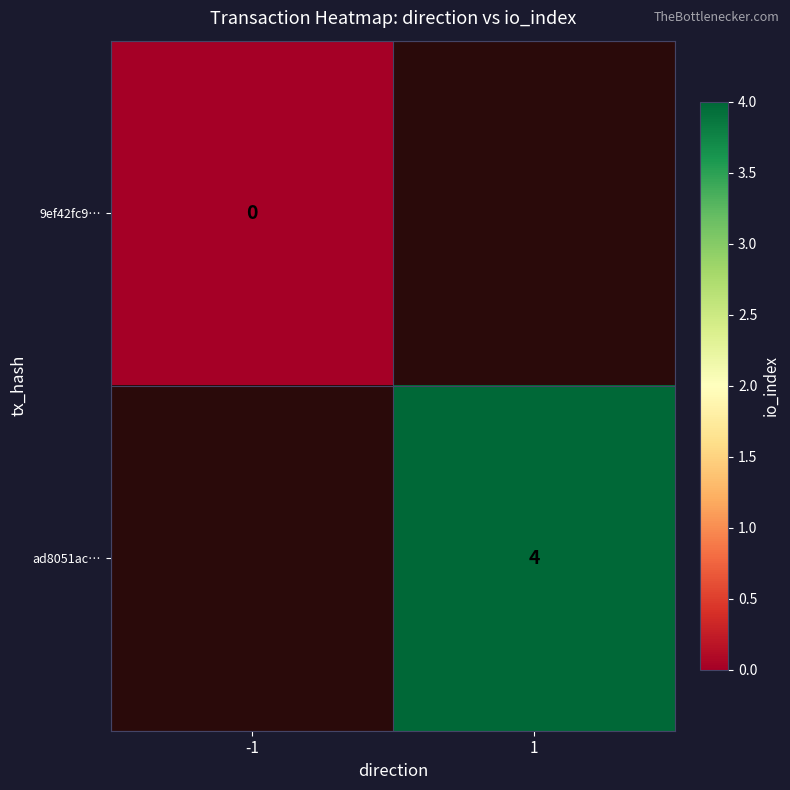

True or false: ad8051ac… has a value of 6.4 at 1.

False